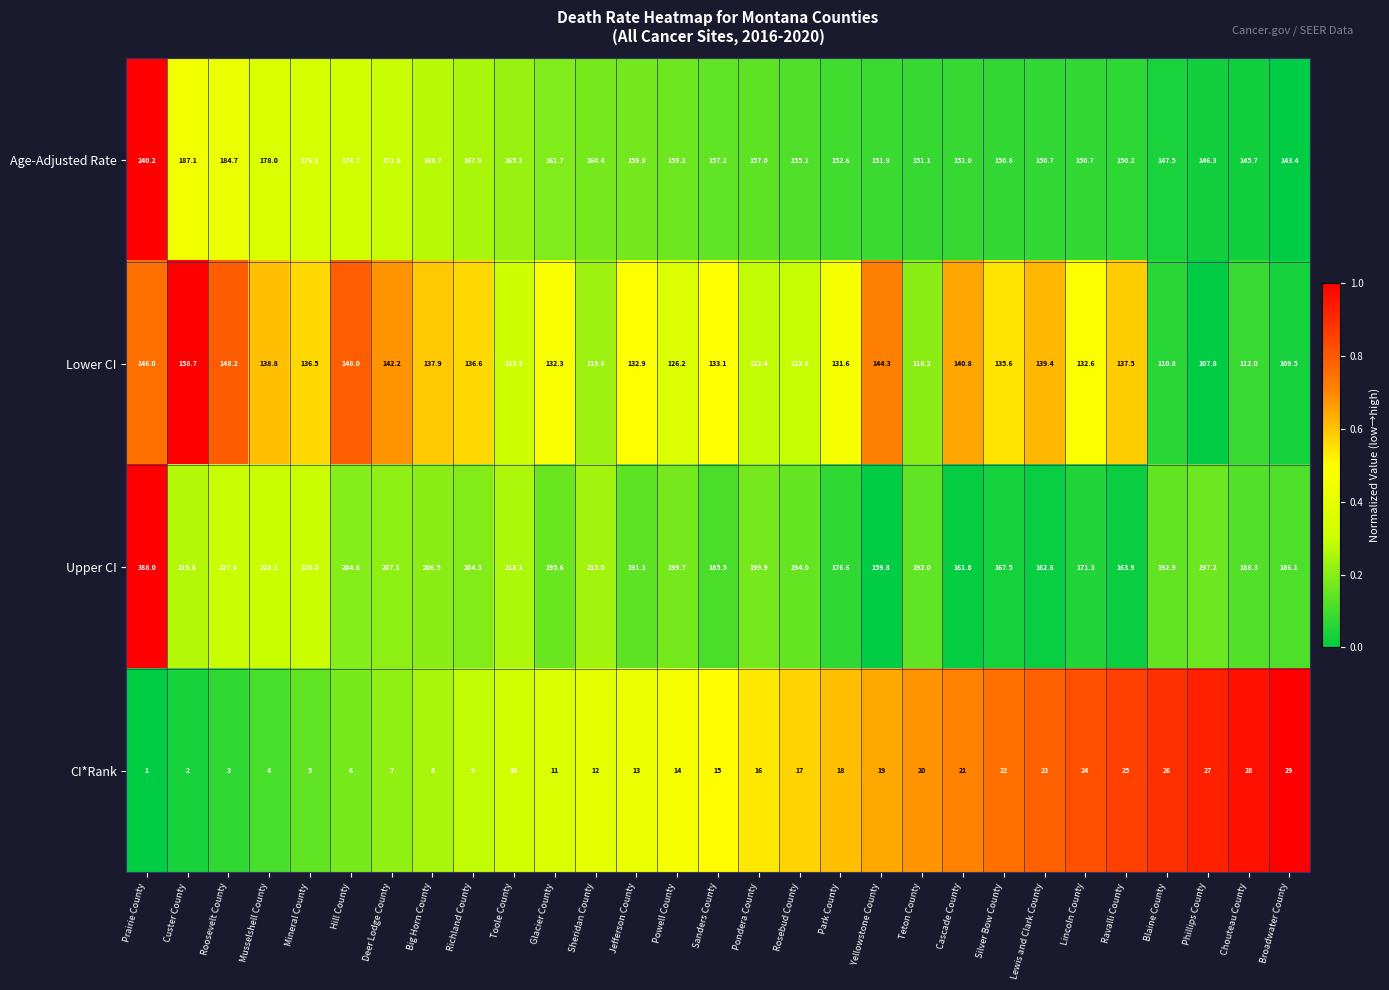

What is the difference between the maximum and second lowest values in the Lower CI series?

49.2